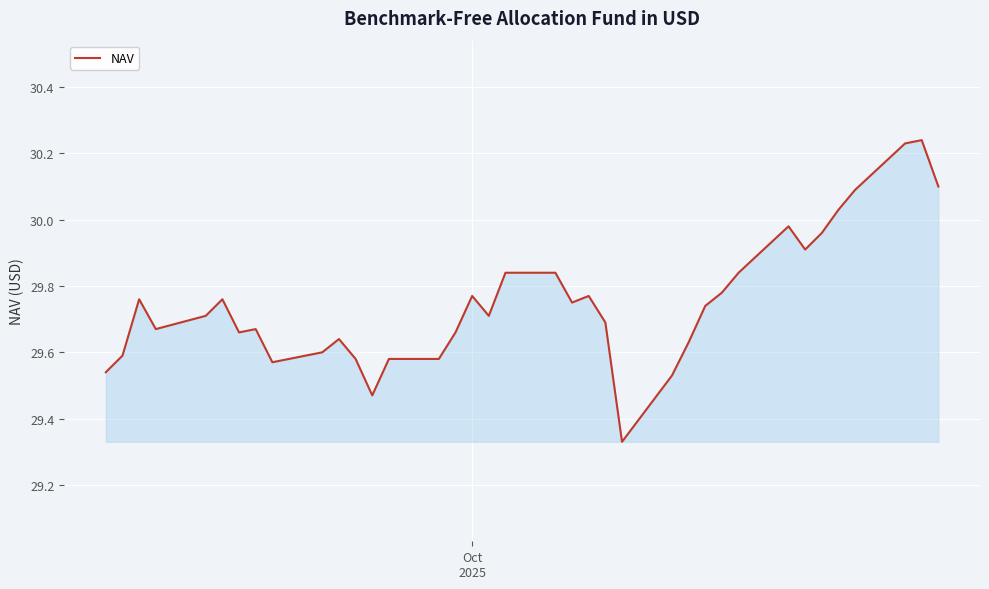

What is the difference between the maximum and minimum values?

0.9